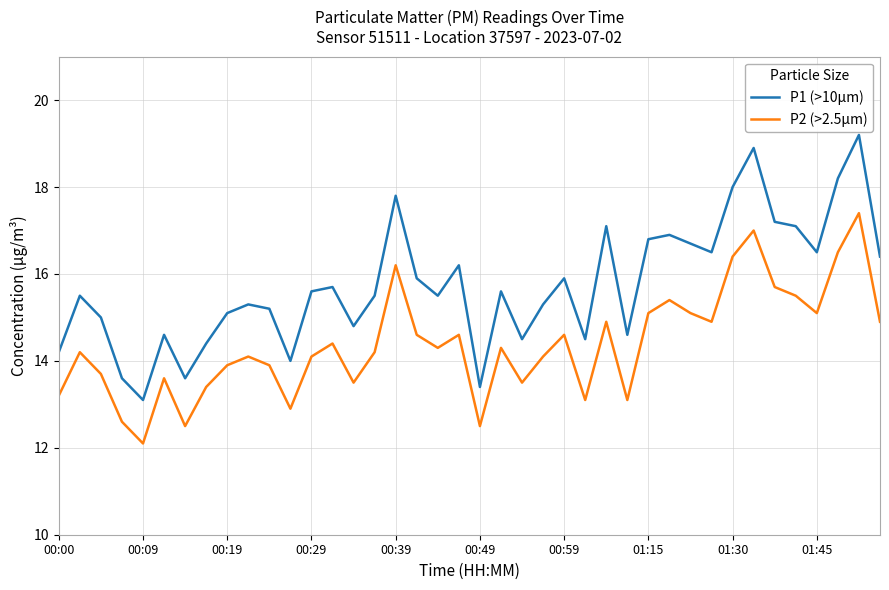

True or false: P1 (>10µm) and P2 (>2.5µm) cross at least once.

False